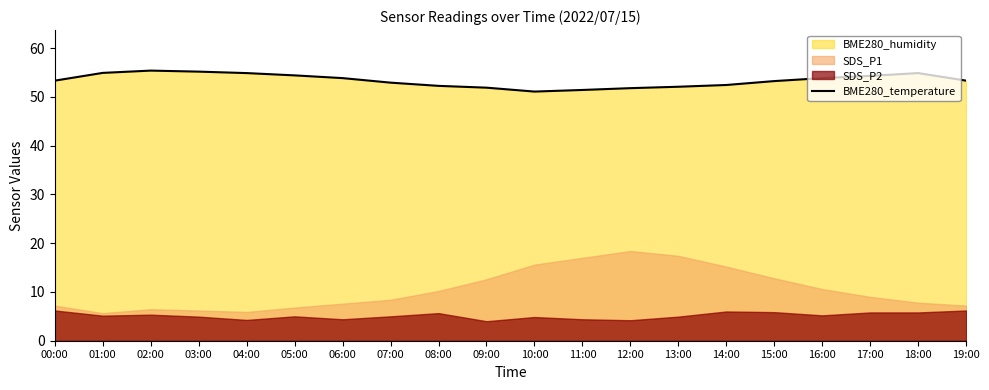

Which has a higher value, 16:00 or 03:00?

03:00